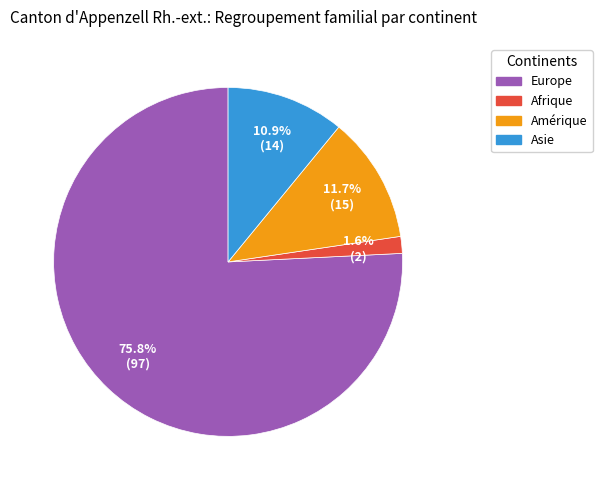

Is there a majority slice in this chart?

Yes